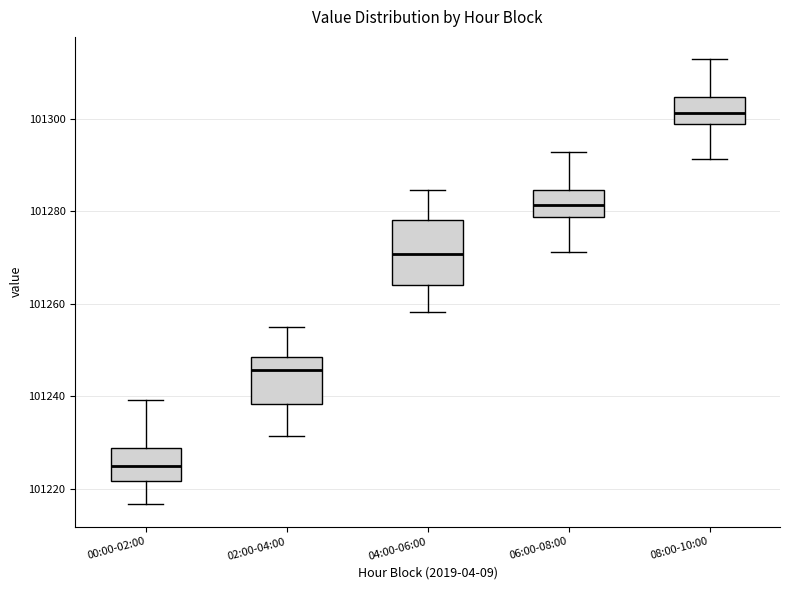

Which box is the tallest, from its lower edge to its upper edge?

04:00-06:00